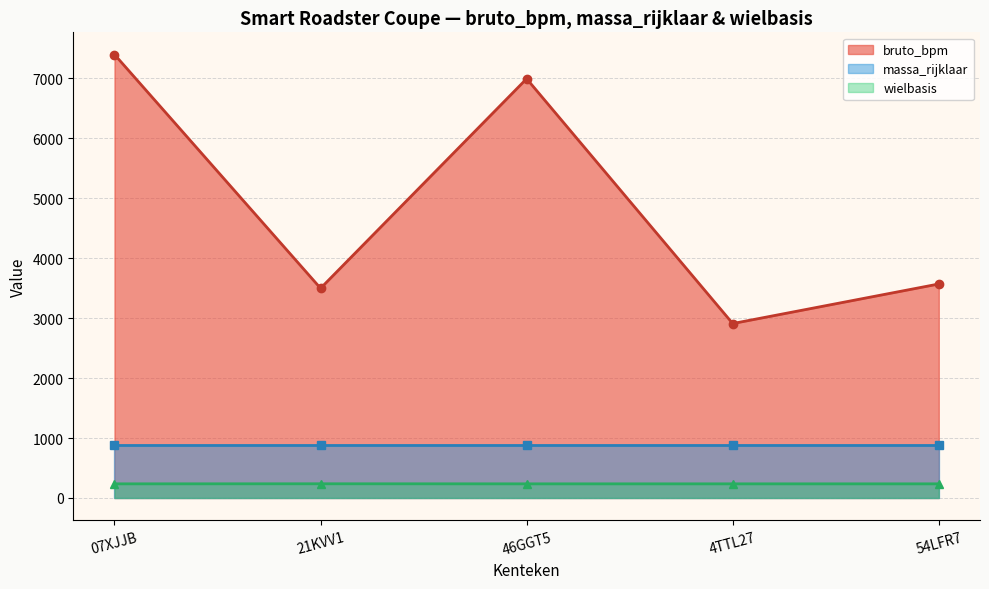

What is the difference between the maximum and second lowest values?

3900